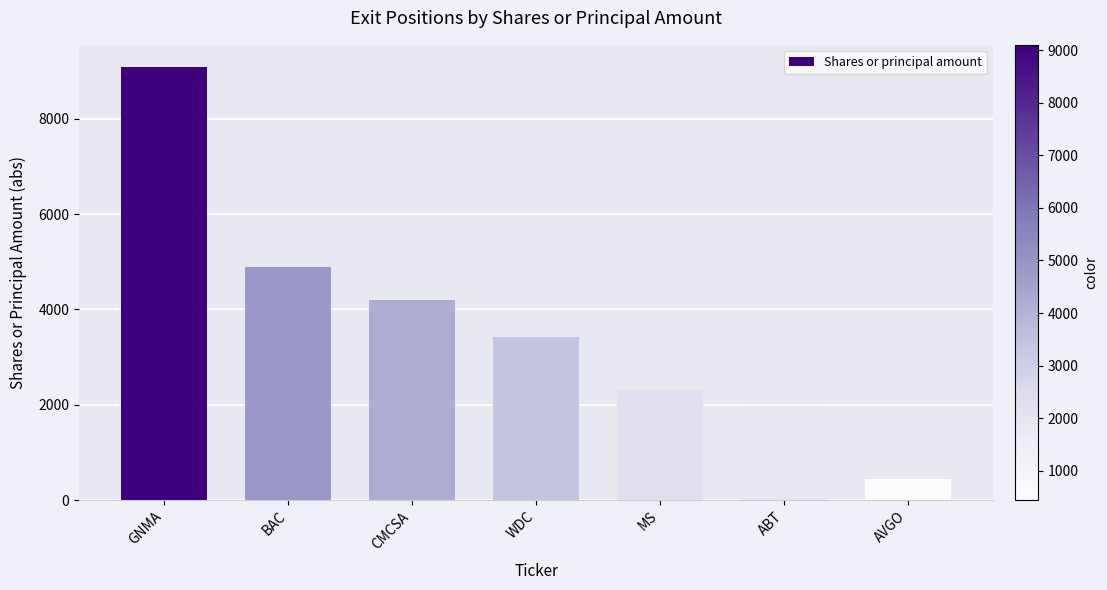

List the labels in order of value, largest first.

GNMA, BAC, CMCSA, WDC, MS, ABT, AVGO